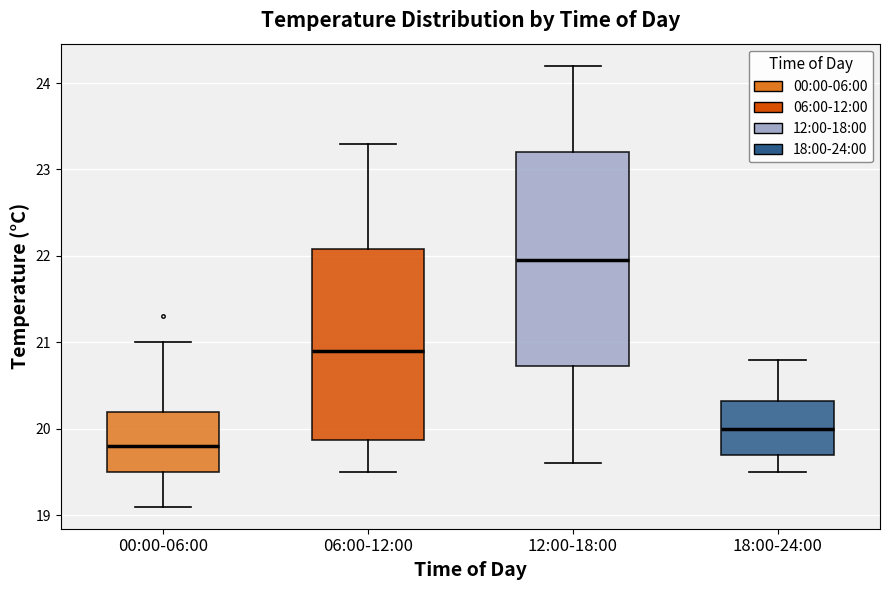

Reading left to right, transcribe this box plot: for each box, give where its median line is, the range the box spans, and where its two whiskers end, as read against the y-axis. The values are not printed on the chart, so give them approximately, as read against the axis.

00:00-06:00: median 19.8, box 19.5 to 20.2, whiskers 19.1 to 21.0
06:00-12:00: median 20.9, box 19.9 to 22.1, whiskers 19.5 to 23.3
12:00-18:00: median 22.0, box 20.7 to 23.2, whiskers 19.6 to 24.2
18:00-24:00: median 20.0, box 19.7 to 20.3, whiskers 19.5 to 20.8